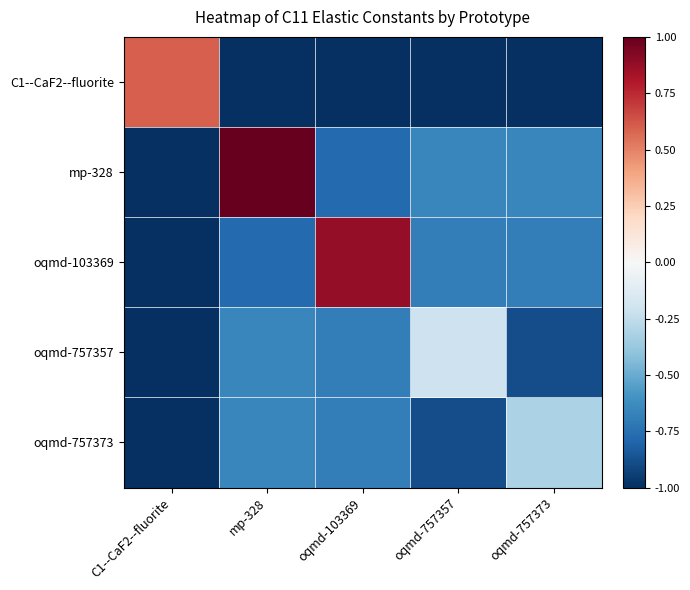

Which category has the lowest value across all series?

mp-328